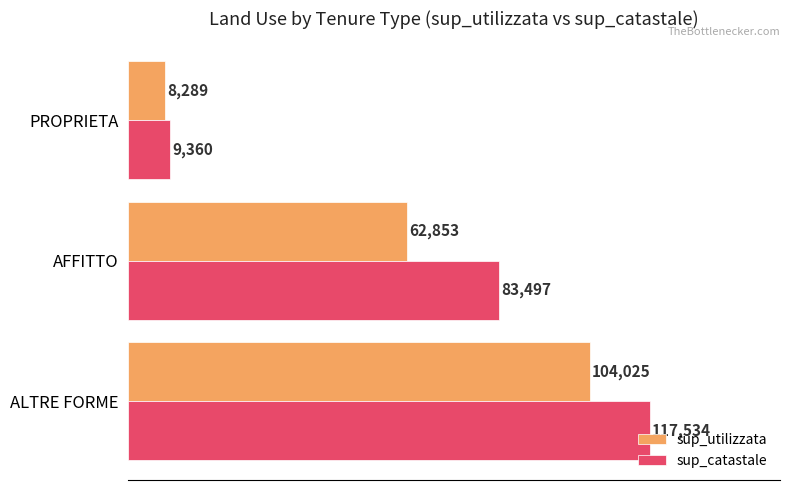

Count the sup_utilizzata values in the range 8289 to 104025.

3